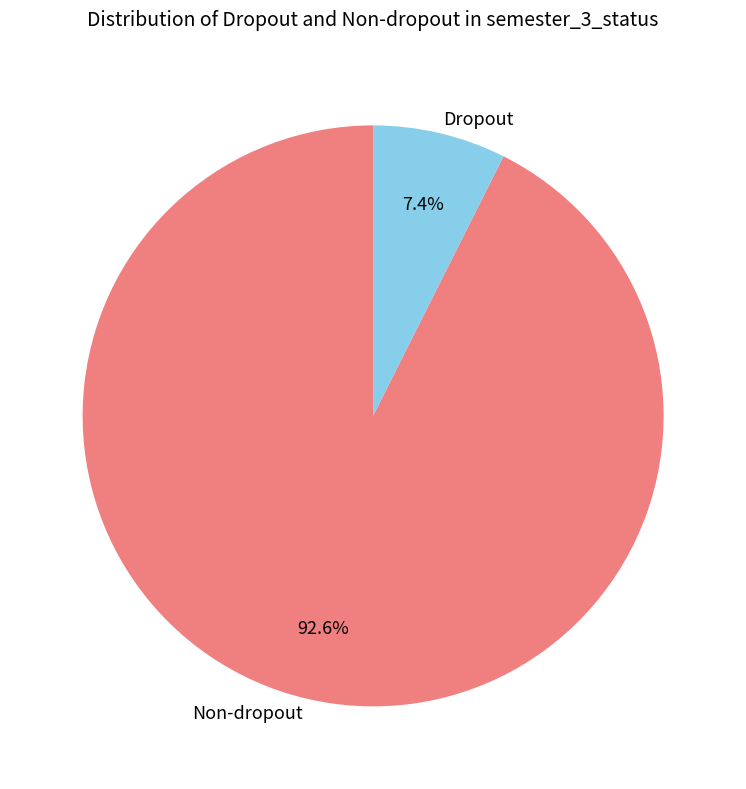

What is the ratio of the value at Non-dropout to the value at Dropout?

12.5